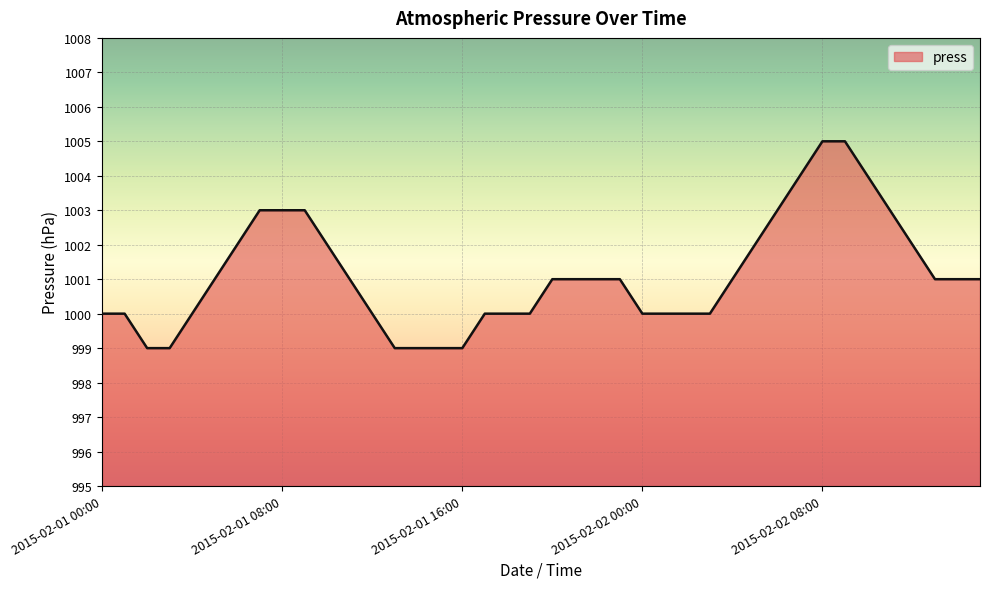

What is the difference between the maximum and minimum values?

6